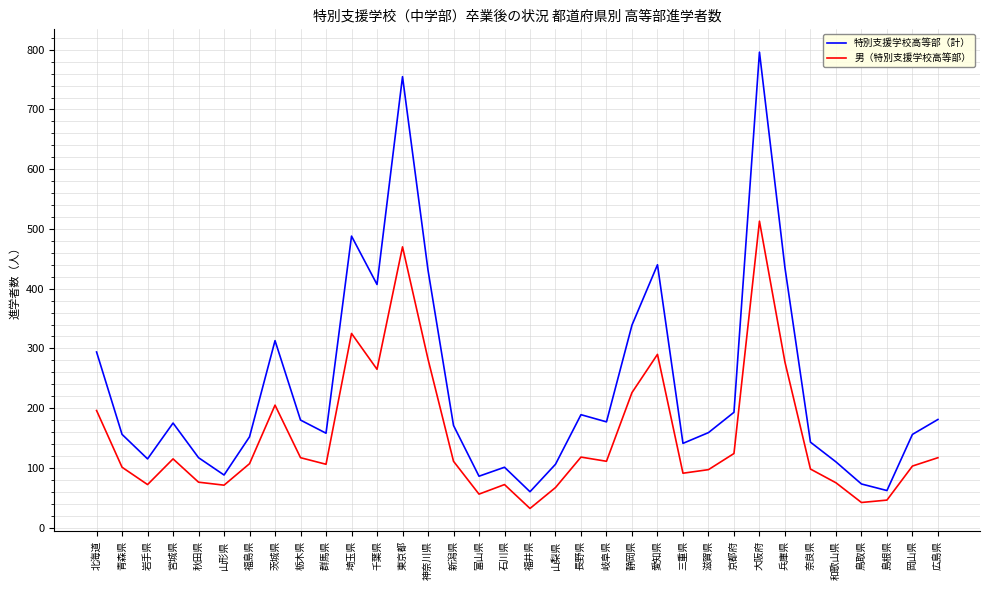

True or false: 特別支援学校高等部（計） has more than 0 interior local peaks.

True